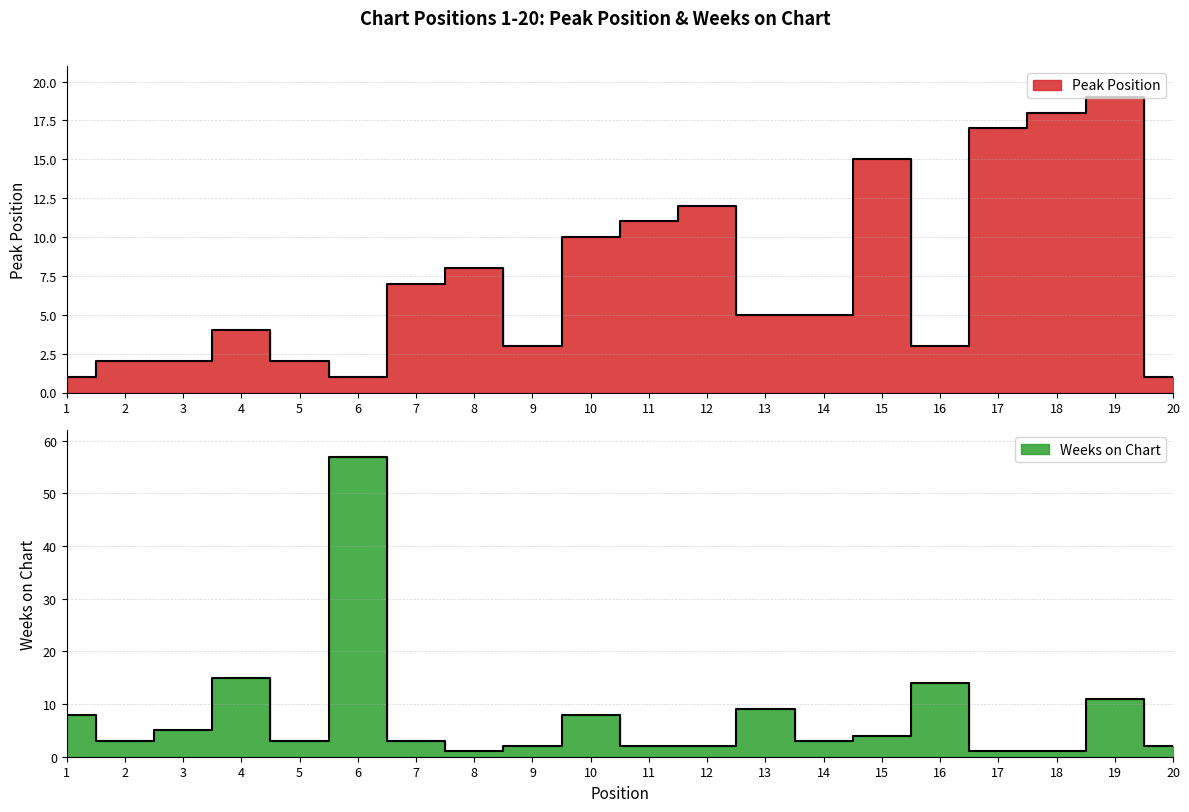

Rank the series at 1 from highest to lowest value.

Weeks on Chart, Peak Position